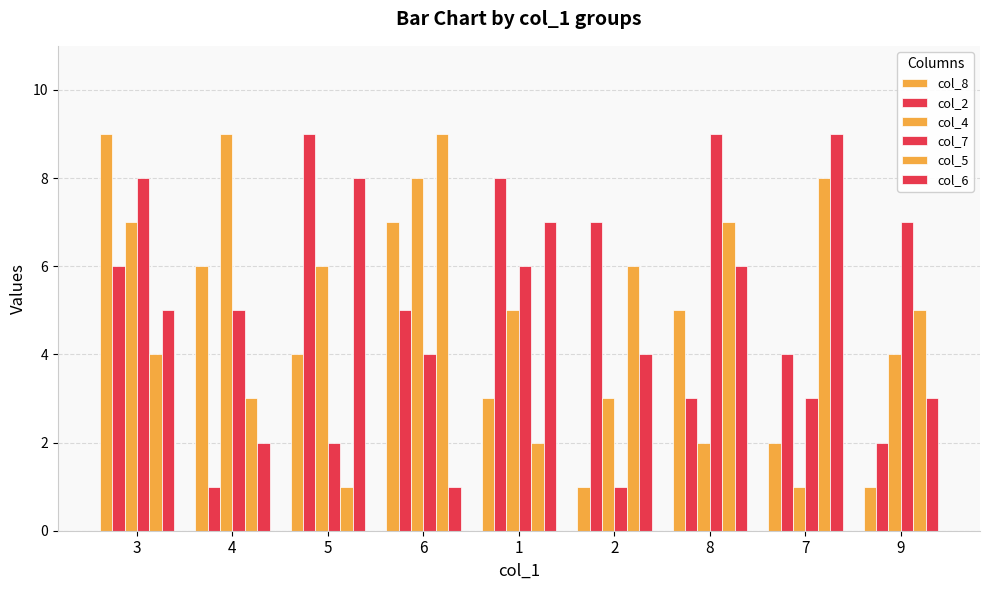

Is the value of col_4 at 9 greater than the value of col_6 at 5?

No